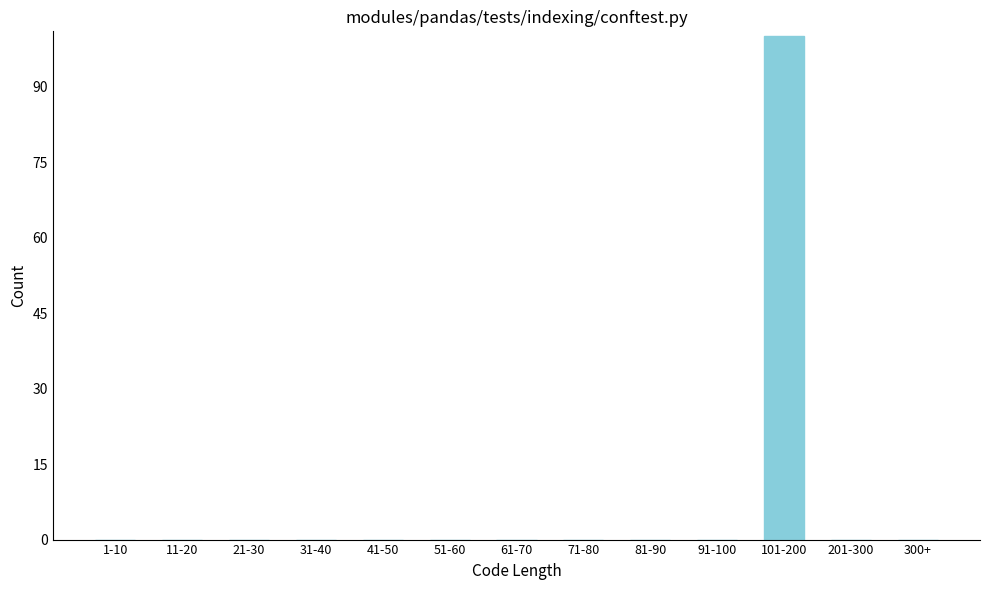

Reading left to right, list all the values displayed in this chart.

1-10=0	11-20=0	21-30=0	31-40=0	41-50=0	51-60=0	61-70=0	71-80=0	81-90=0	91-100=0	101-200=100	201-300=0	300+=0